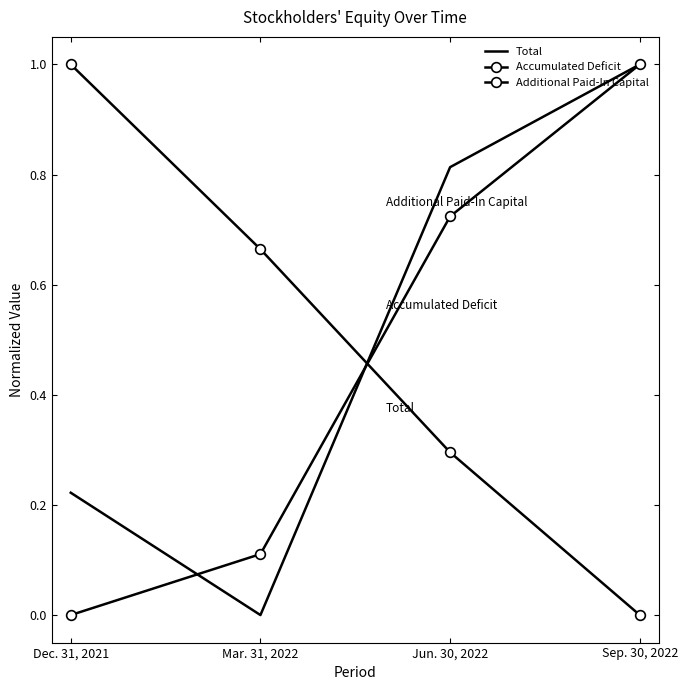

True or false: Total and Accumulated Deficit cross at least once.

True